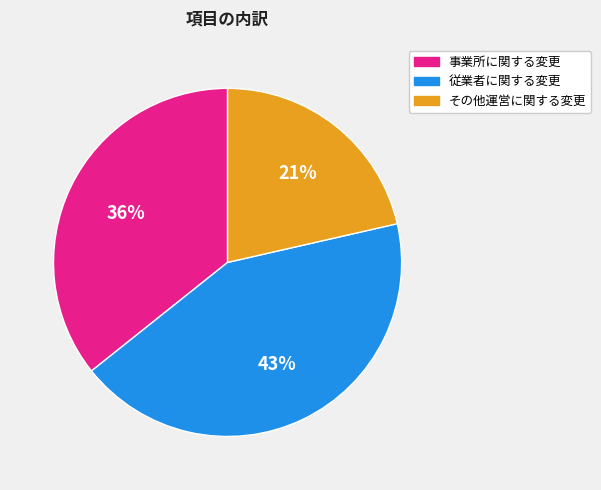

What is the smallest slice in the pie chart?

その他運営に関する変更